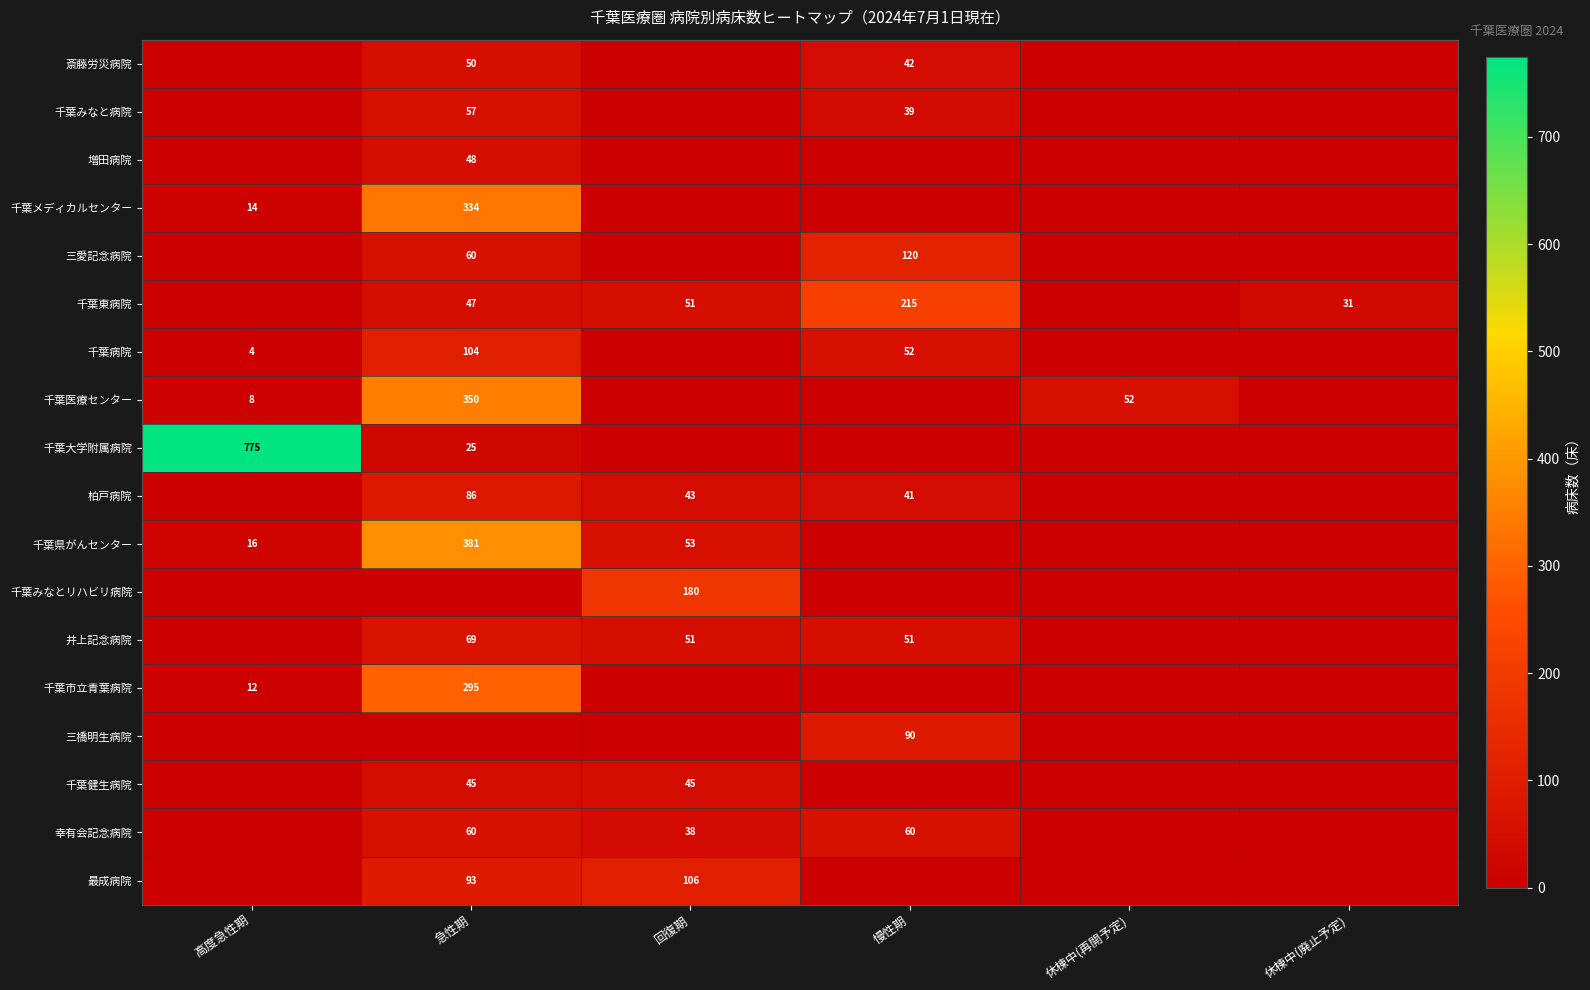

The 千葉医療センター series shows 35 at 休棟中(再開予定). True or false?

False